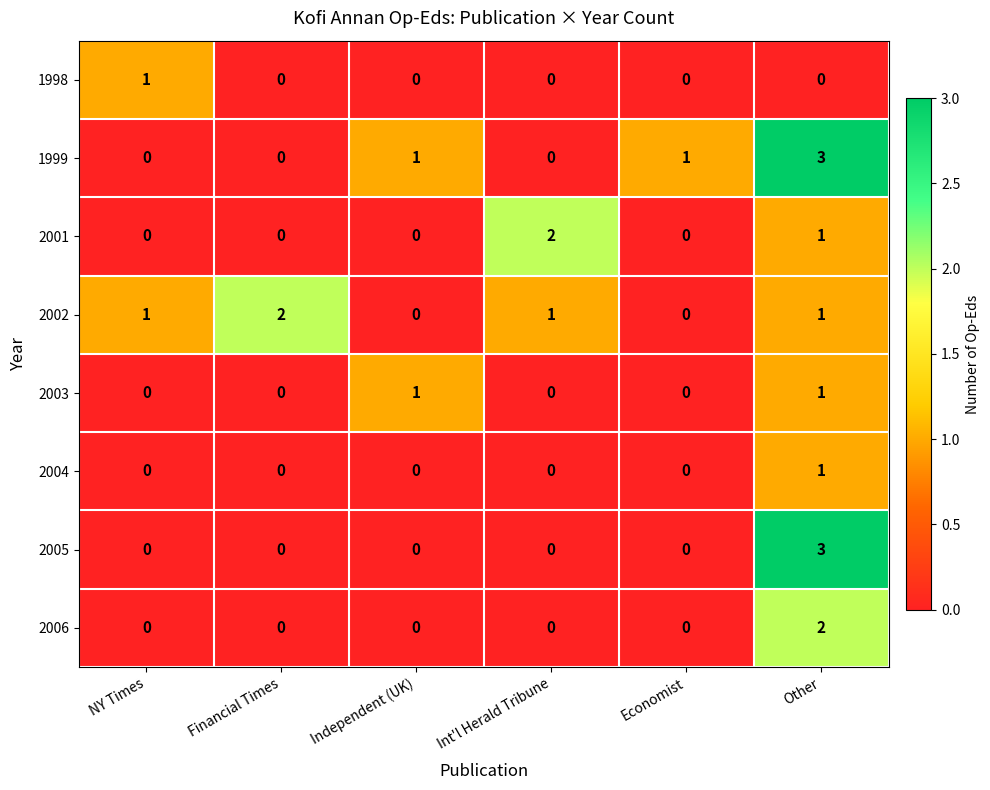

How many values in 2002 are above zero?

4